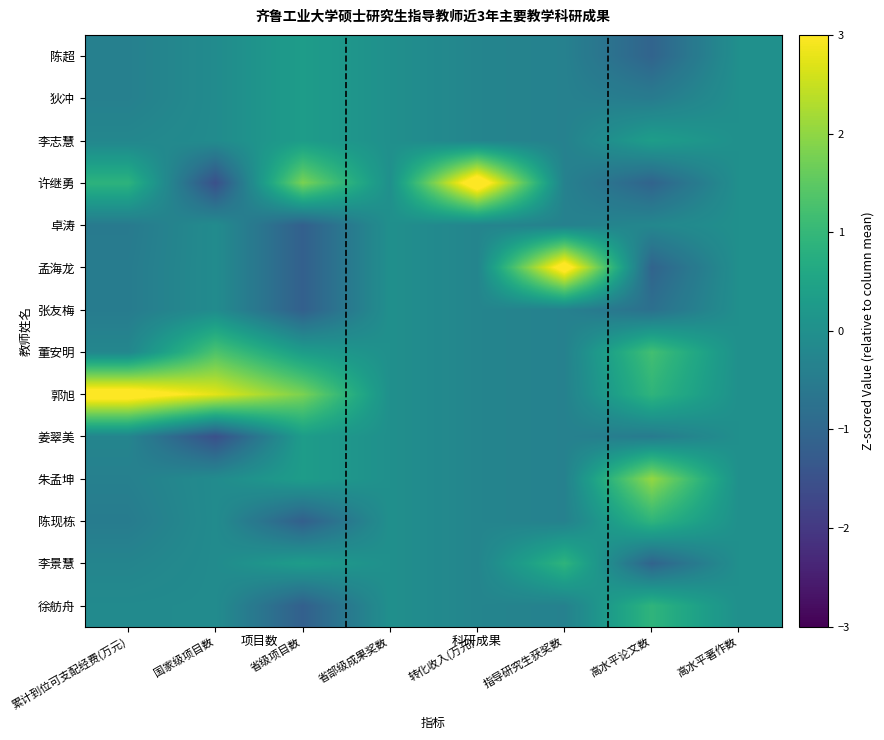

At which category is the sum across all series the highest?

国家级项目数